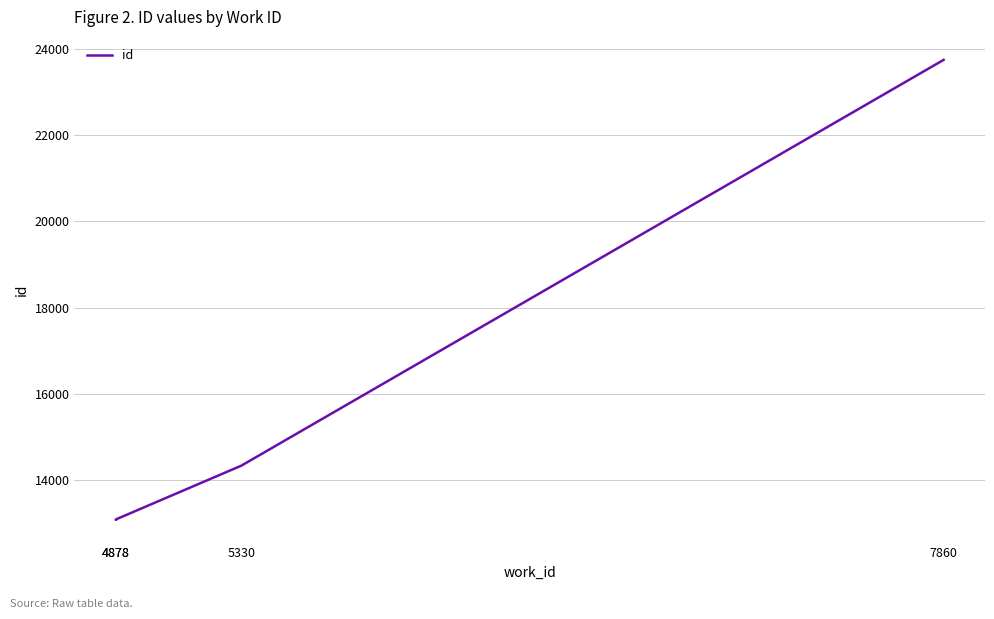

What is the sum of the values at 7860 and 5330?

38081